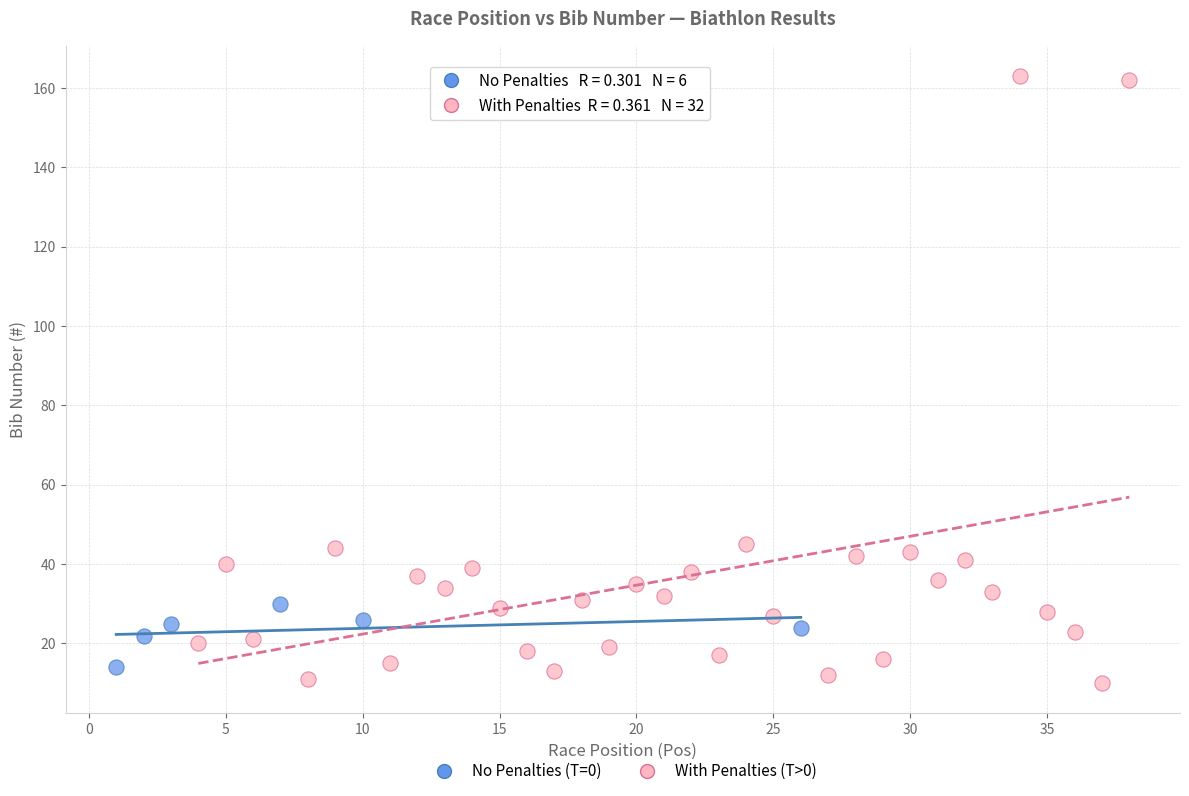

Which series contains the highest Y value?

With Penalties (T>0)